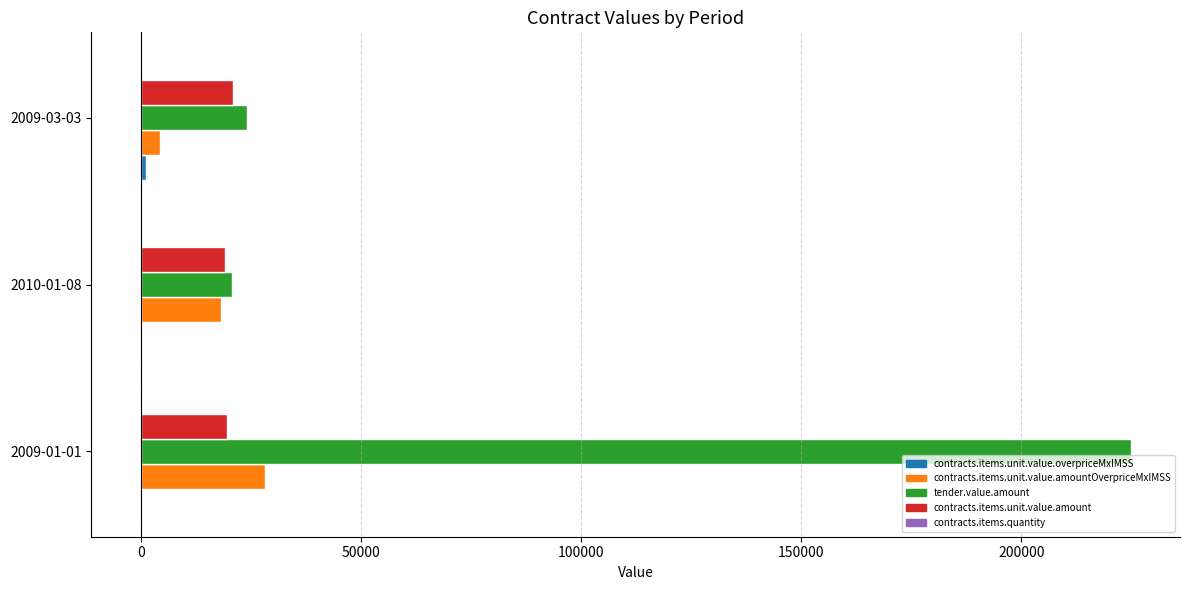

What is the greatest value displayed?

224825.0